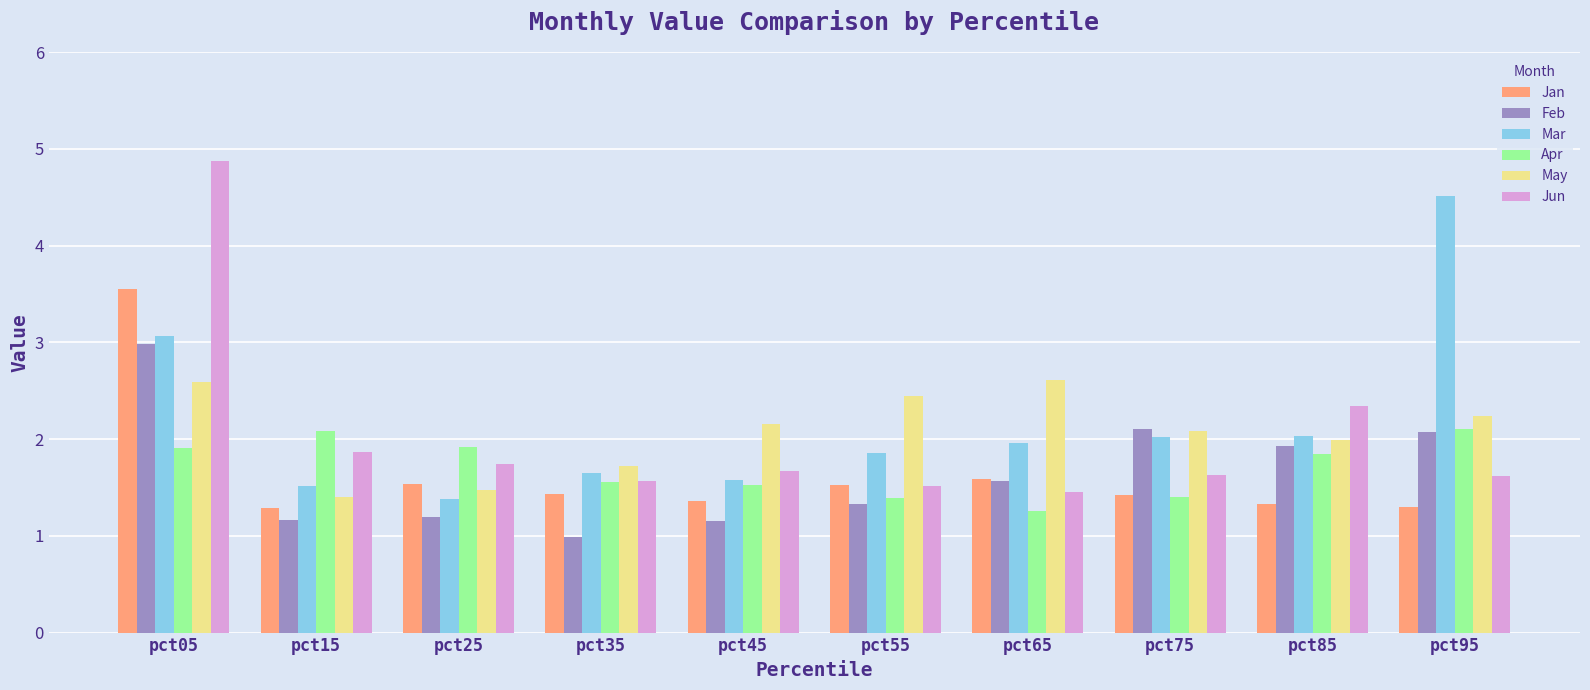

Rank the series at pct15 from lowest to highest value.

Feb, Jan, May, Mar, Jun, Apr